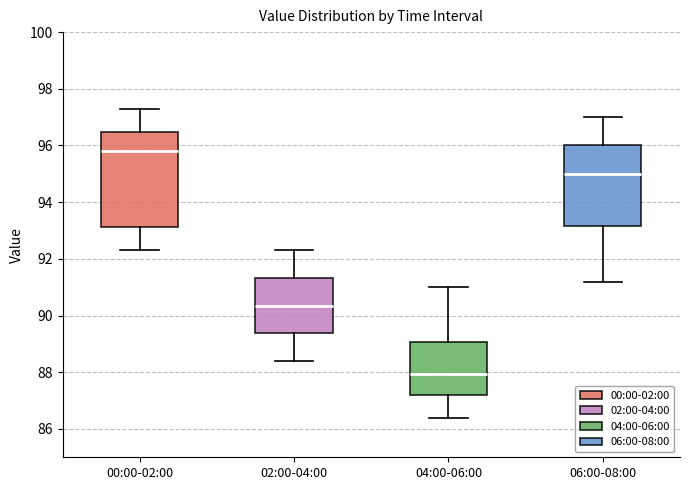

Reading left to right, read every box against the y-axis: the position of its median line, the range the box covers, and the ends of its whiskers. The values are not printed on the chart, so give them approximately, as read against the axis.

00:00-02:00: median 95.8, box 93.2 to 96.4, whiskers 92.4 to 97.4
02:00-04:00: median 90.4, box 89.4 to 91.4, whiskers 88.4 to 92.4
04:00-06:00: median 88.0, box 87.2 to 89.0, whiskers 86.4 to 91.0
06:00-08:00: median 95.0, box 93.2 to 96.0, whiskers 91.2 to 97.0